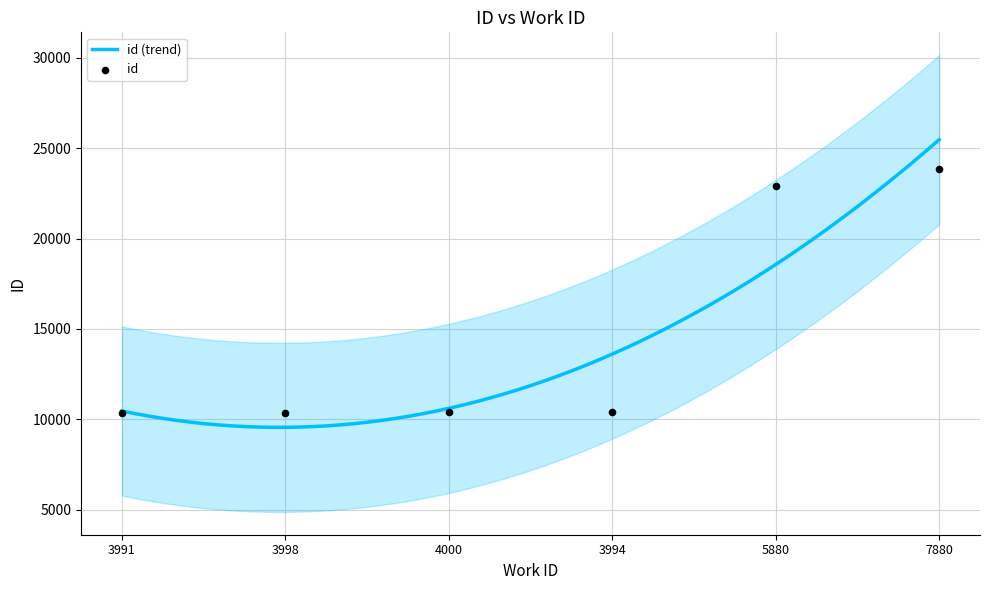

What is the ratio of the value at 5880 to the value at 3998?

2.2